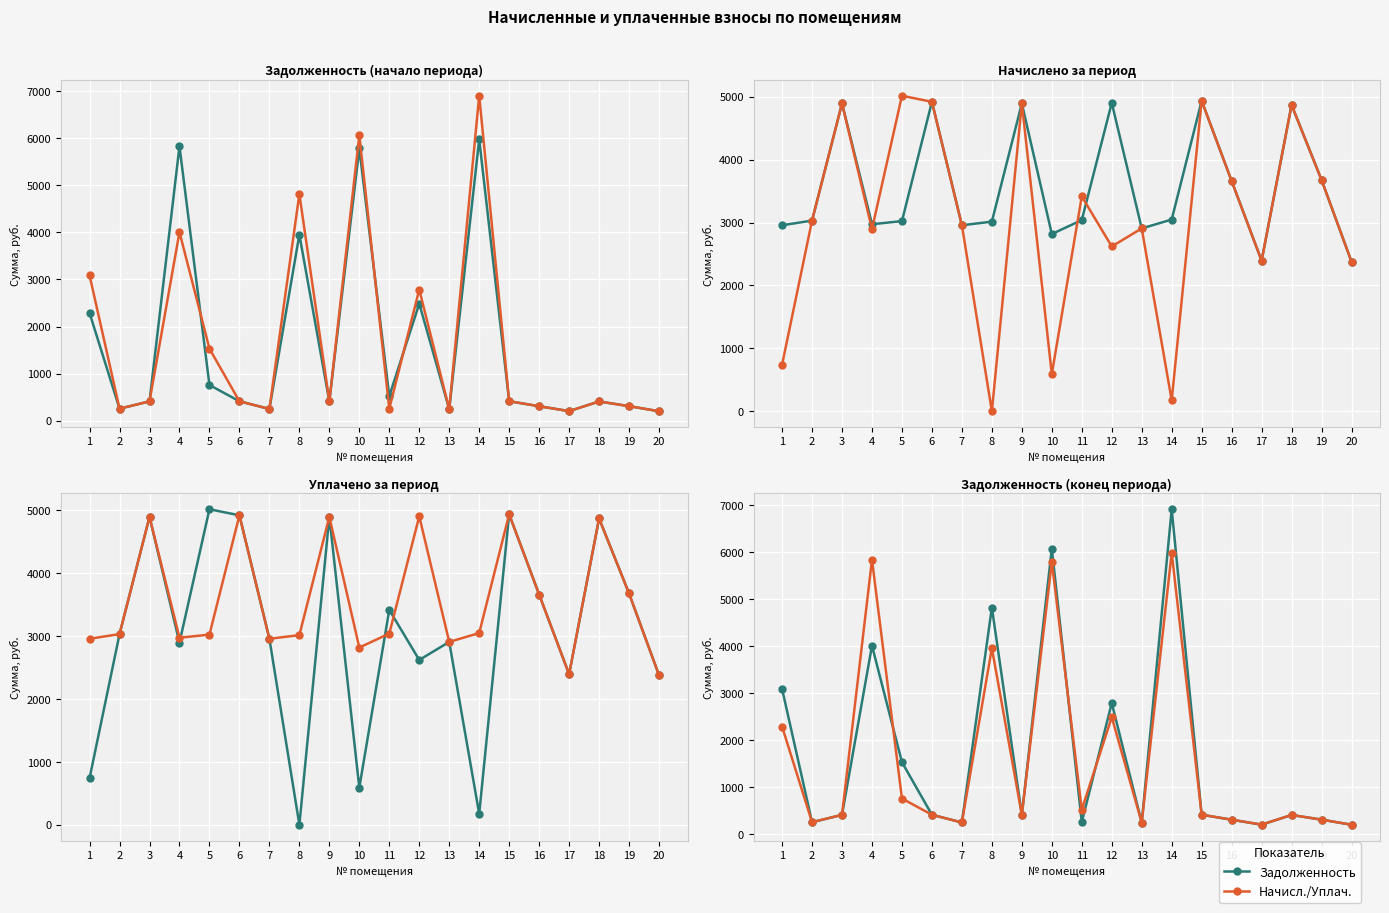

Reading right to left, transcribe all the data shown in this chart.

задолженность: 198.0	306.4	405.7	201.0	305.0	411.2	5980.4	242.2	2485.5	519.6	5786.3	407.8	3954.0	246.3	409.9	756.0	5834.1	407.8	252.5	2287.0
задолженность (пени): 198.0	306.4	405.7	199.4	305.0	411.2	6908.0	242.2	2786.2	253.7	6070.0	407.8	4816.8	246.3	409.9	1528.6	4007.3	407.8	252.5	3087.9
начислено: 2376.4	3676.3	4868.6	2392.9	3659.8	4934.9	3047.0	2906.3	4901.8	3038.8	2816.8	4893.5	3013.9	2956.0	4918.3	3022.2	2972.5	4893.5	3030.5	2956.0
уплачено: 2376.4	3676.3	4868.6	2392.9	3659.8	4934.9	173.7	2906.3	2619.1	3415.5	590.0	4893.5	0.0	2956.0	4918.3	5015.1	2894.2	4893.5	3030.5	739.0